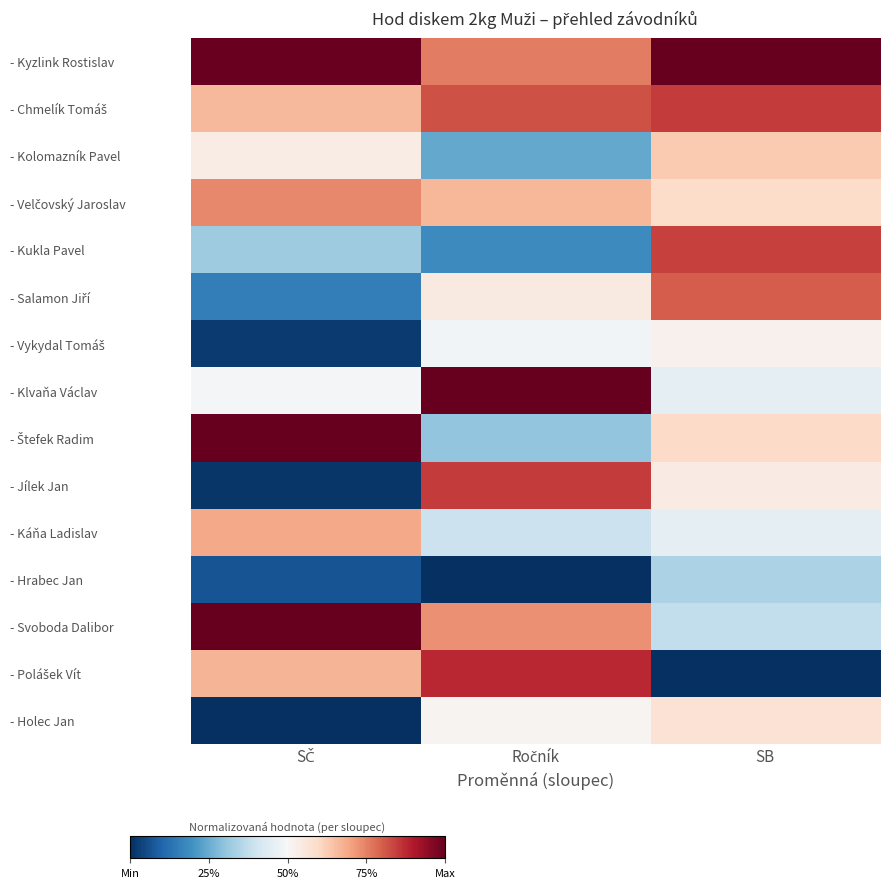

Which series has the largest total across all categories?

- Kyzlink Rostislav